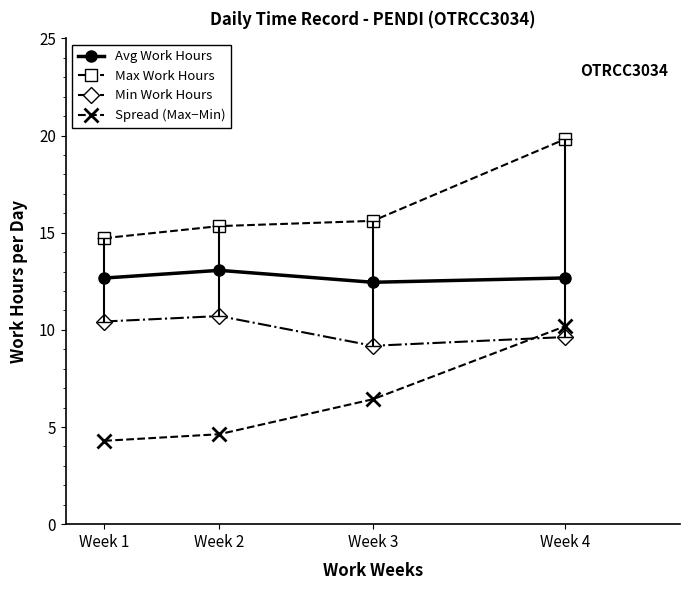

How many interior local peaks does the Min Work Hours series have?

1